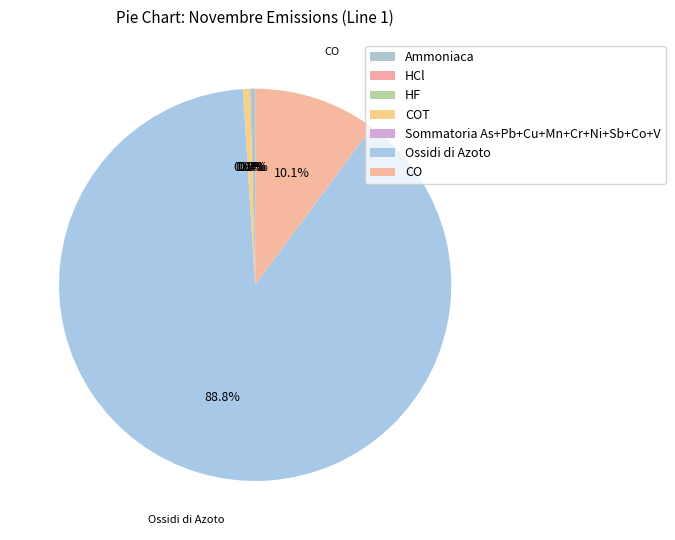

Rank the categories by value from highest to lowest.

Ossidi di Azoto, CO, COT, Ammoniaca, Sommatoria As+Pb+Cu+Mn+Cr+Ni+Sb+Co+V, HCl, HF